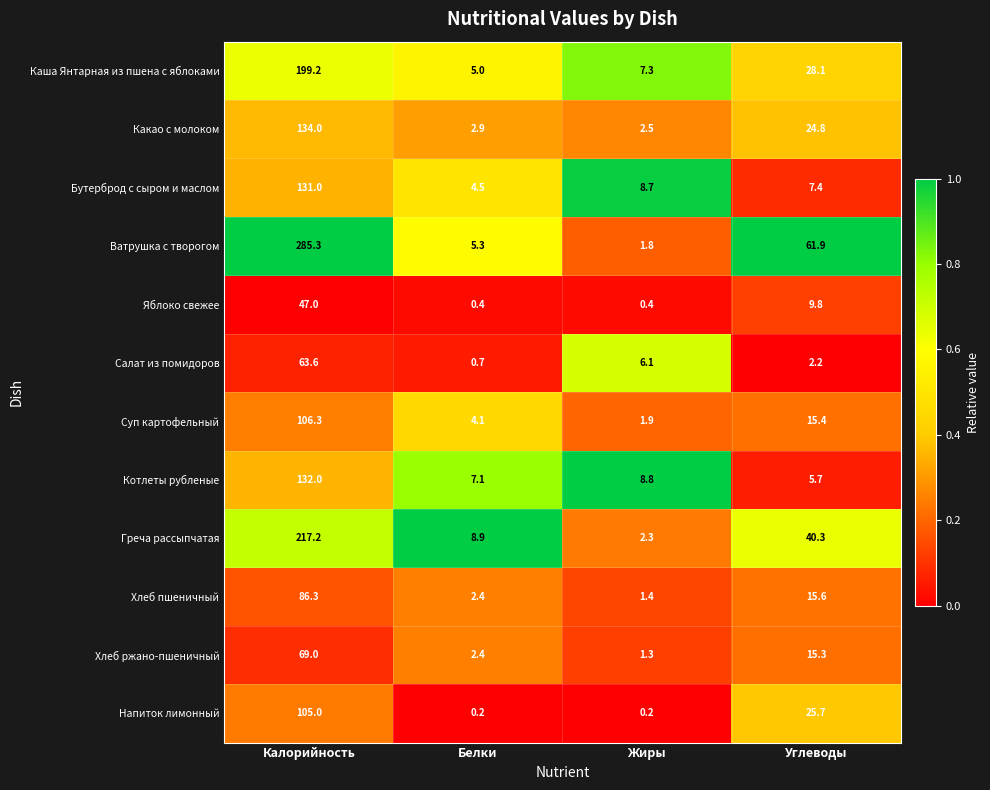

Between Калорийность and Белки, which series saw the biggest shift?

Ватрушка с творогом